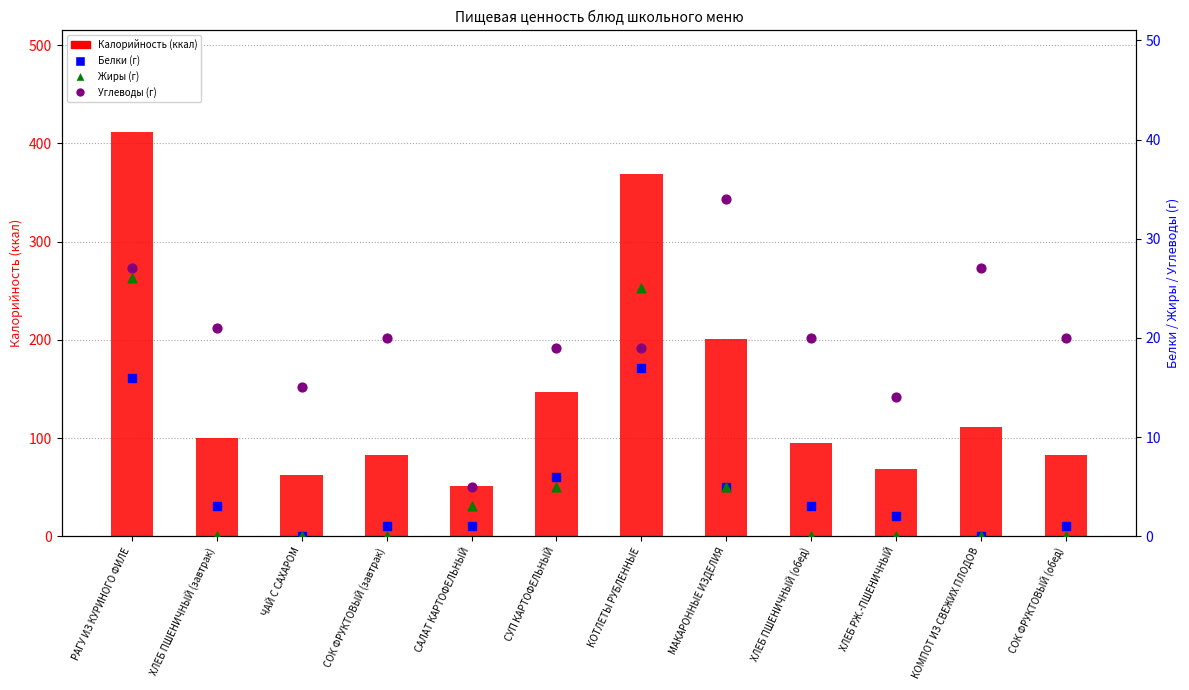

Which series has the largest total across all categories?

Калорийность